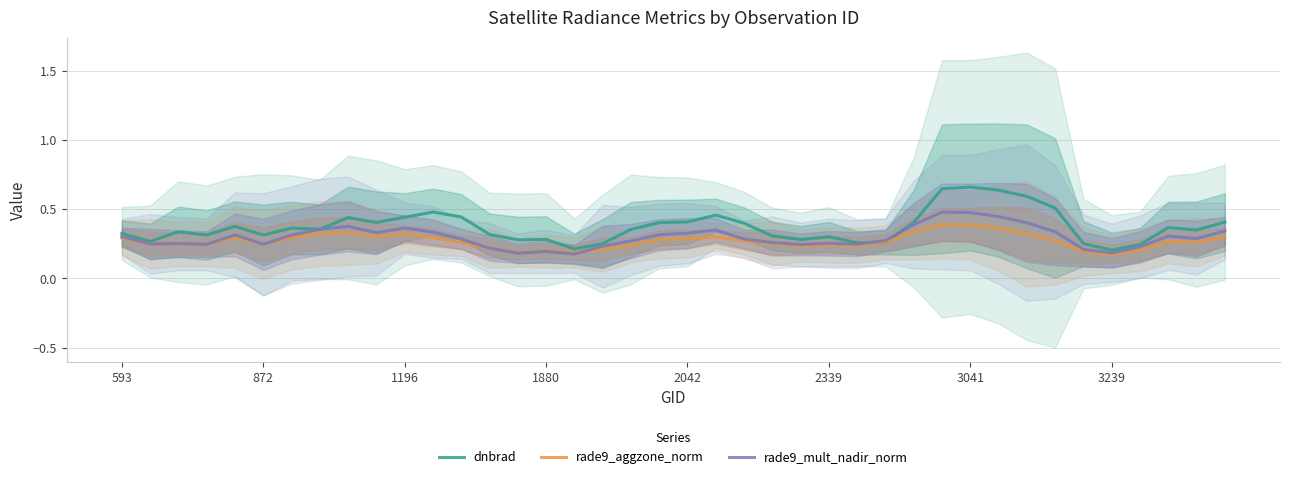

The value of rade9_aggzone_norm at 3041 is 0.6. True or false?

False